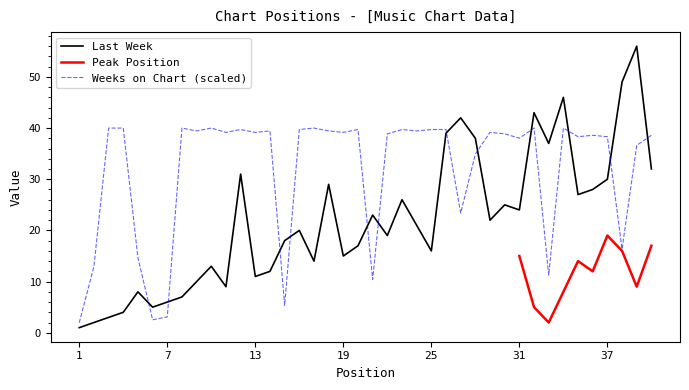

True or false: Weeks on Chart and Last Week cross at least once.

True